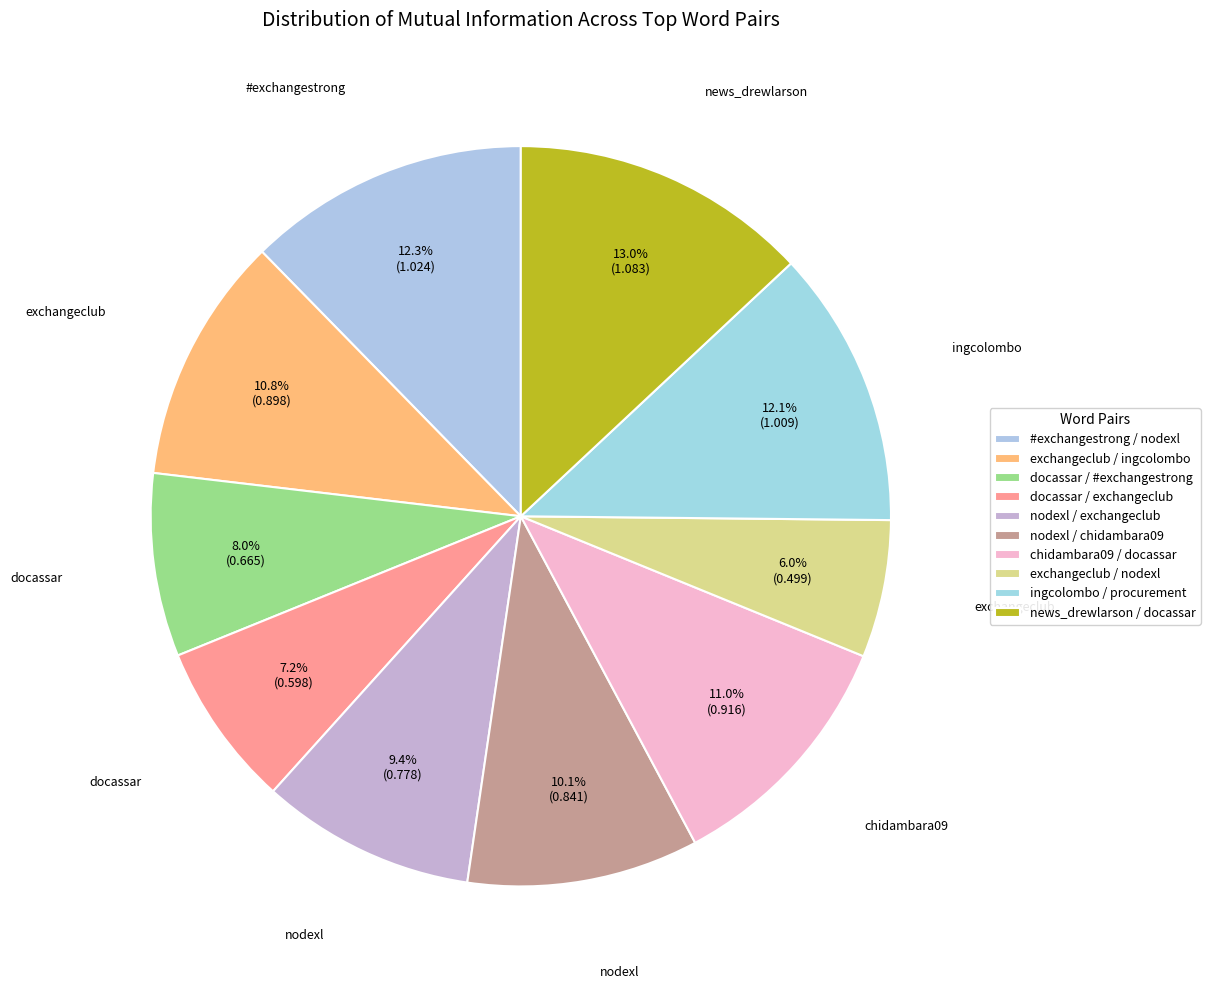

To the nearest percent, what is the difference between the docassar / #exchangestrong and docassar / exchangeclub slice percentages?

1%